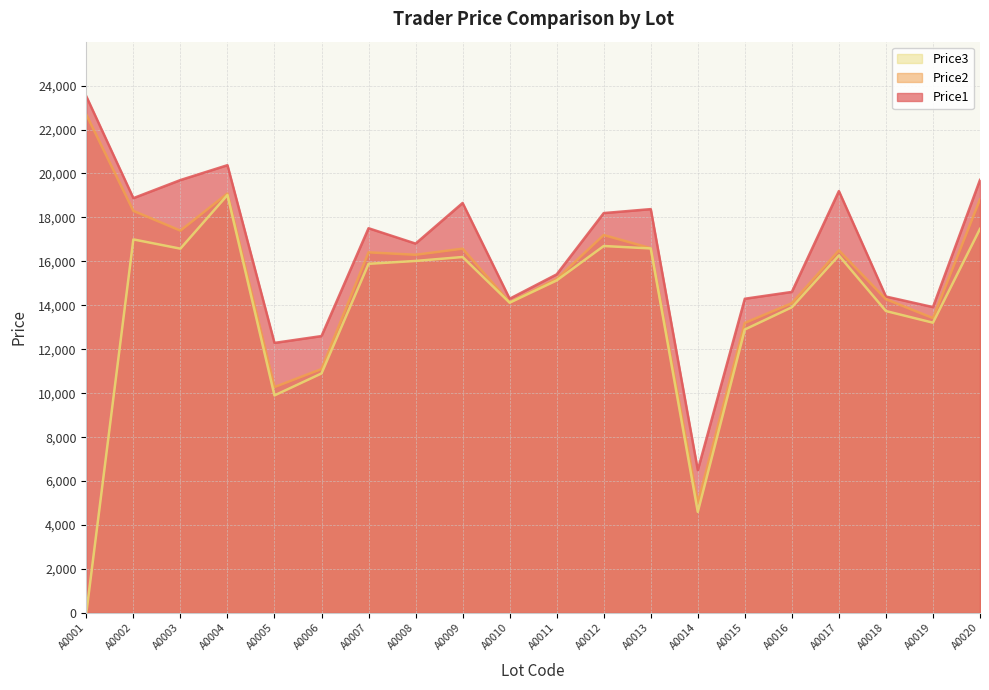

True or false: Price1 and Price3 cross at least once.

False